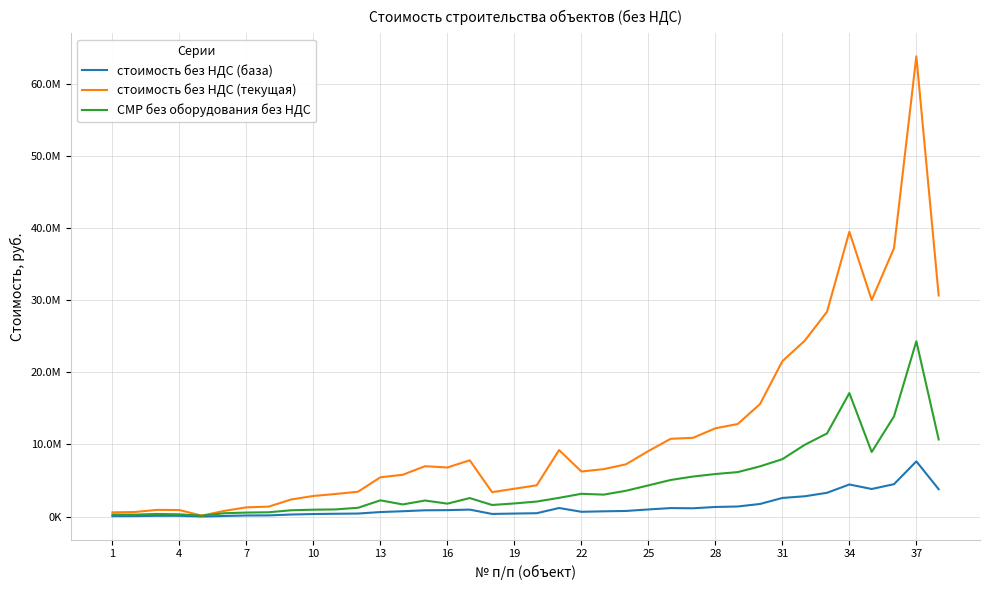

Does the chart have visible grid lines?

Yes